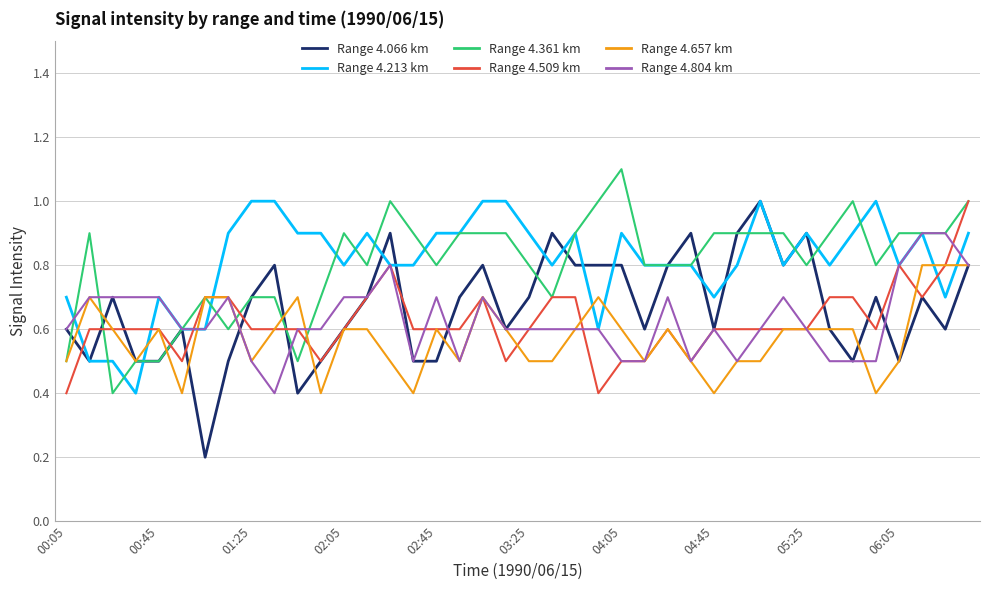

Which series has the widest spread of values?

Range 4.066 km